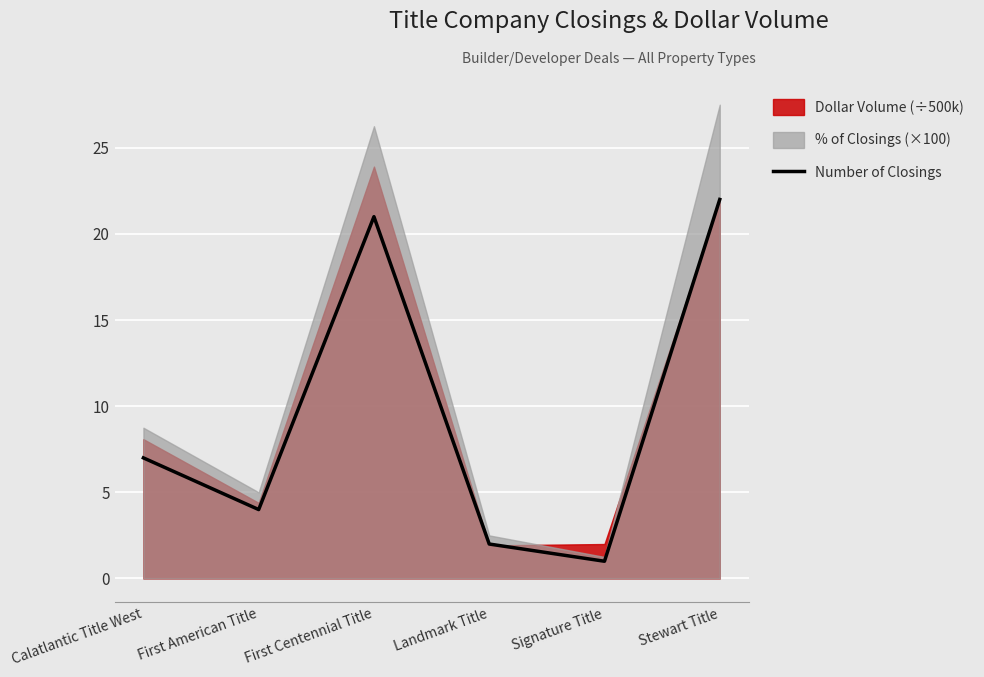

What is the maximum value for Number of Closings?

22